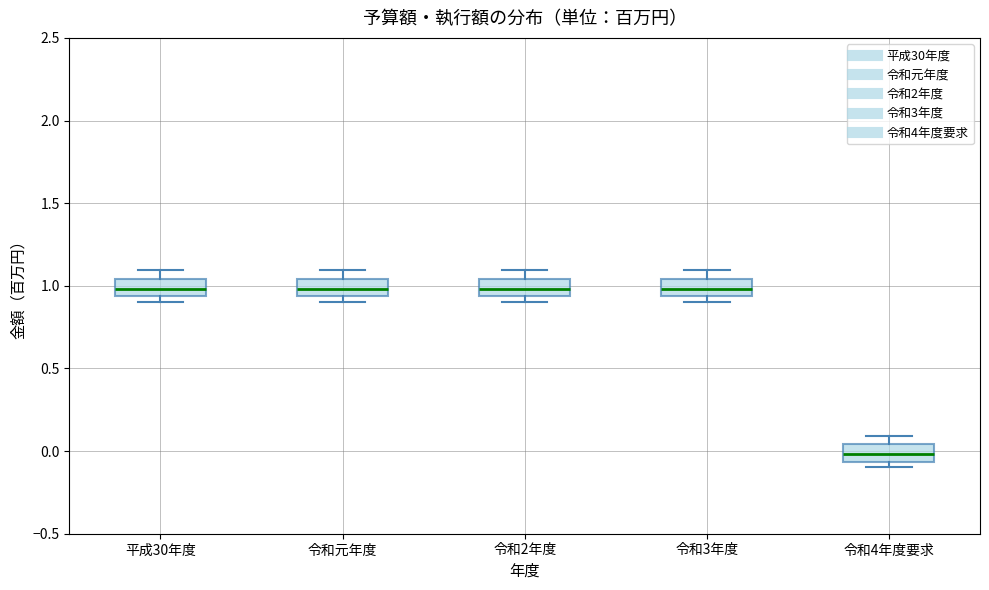

Which box has the lowest median line?

令和4年度要求